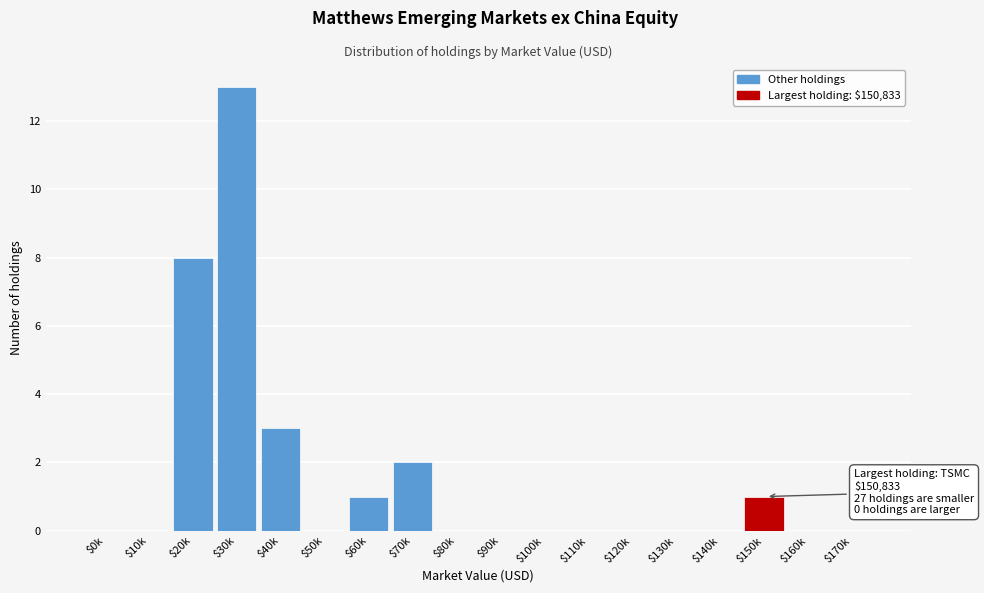

What is the sum of all values?

28